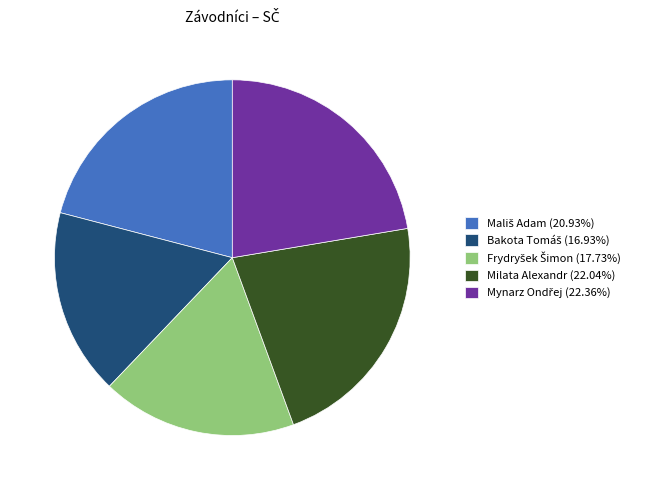

Is there any slice that represents more than half of the pie?

No